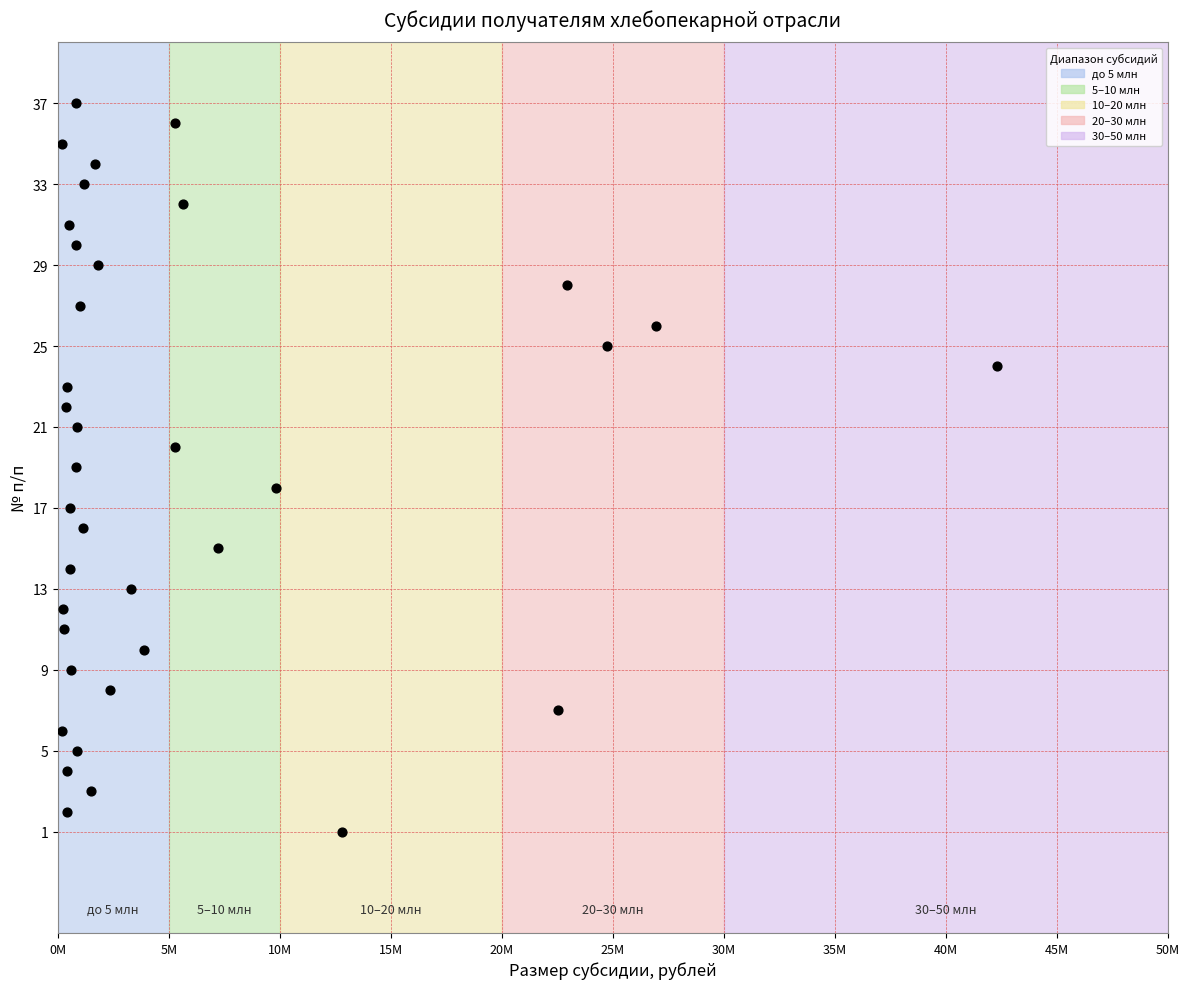

What is the range of Y values (max minus min)?

36